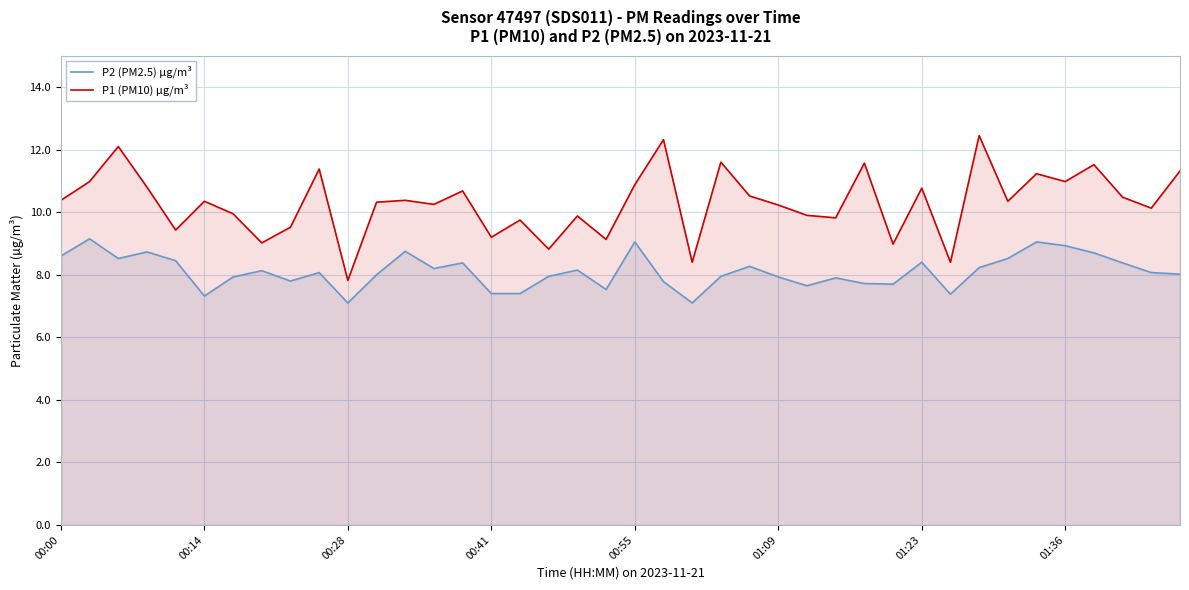

Rank the series by their average value, from lowest to highest.

P2 (PM2.5) µg/m³, P1 (PM10) µg/m³